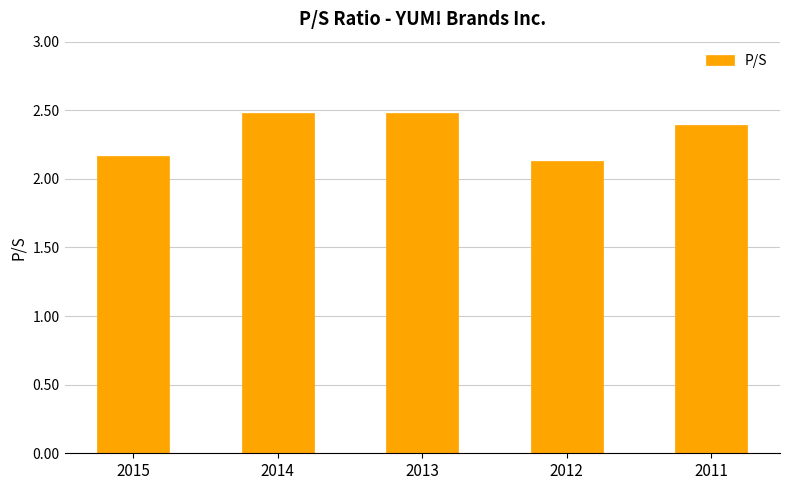

What is the smallest value displayed?

2.1